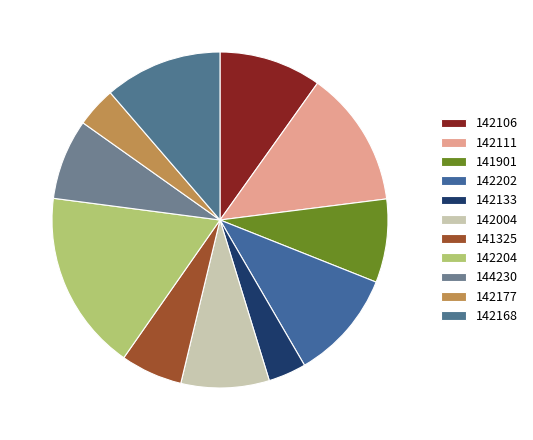

The 142204 slice represents 17% of the pie. True or false?

True